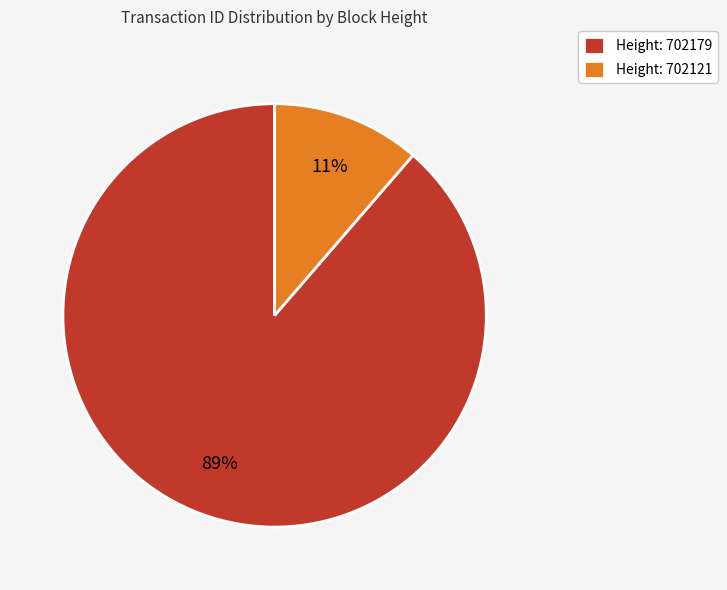

Which slice represents more than half of the pie?

Height: 702179